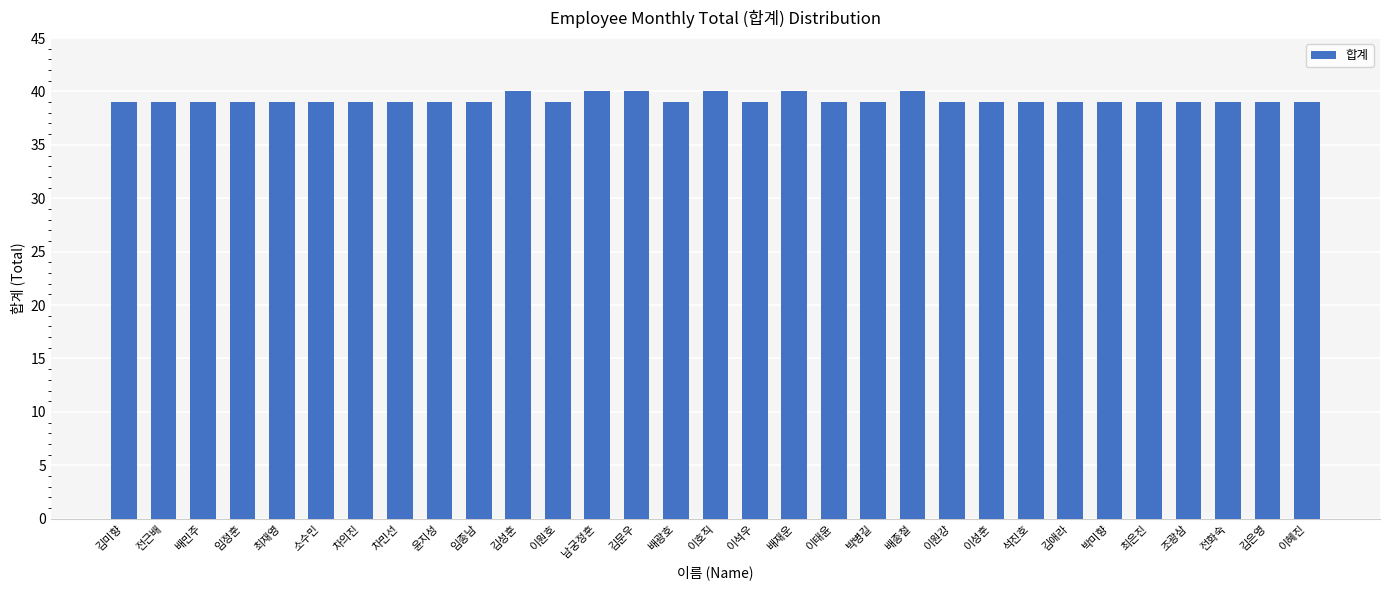

What is the maximum value shown in the chart?

40